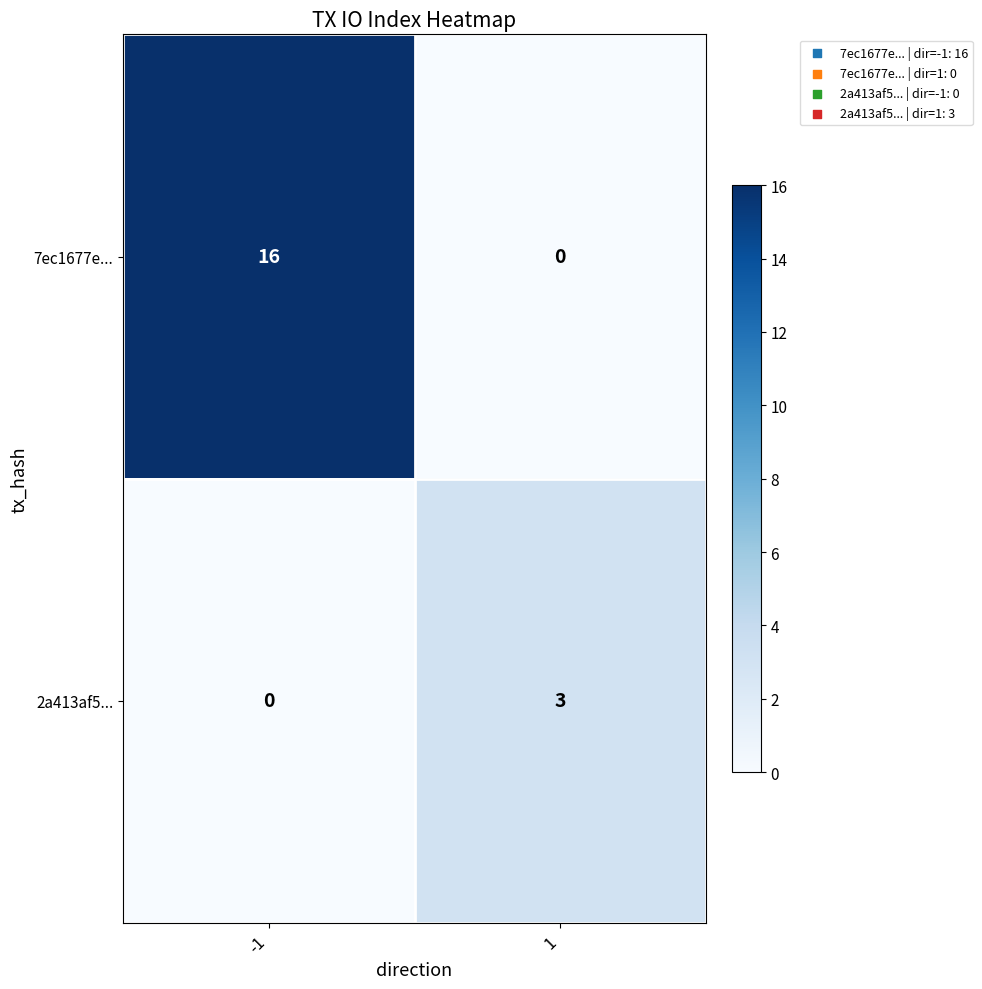

What value does the 2a413af5... series have at 1?

3